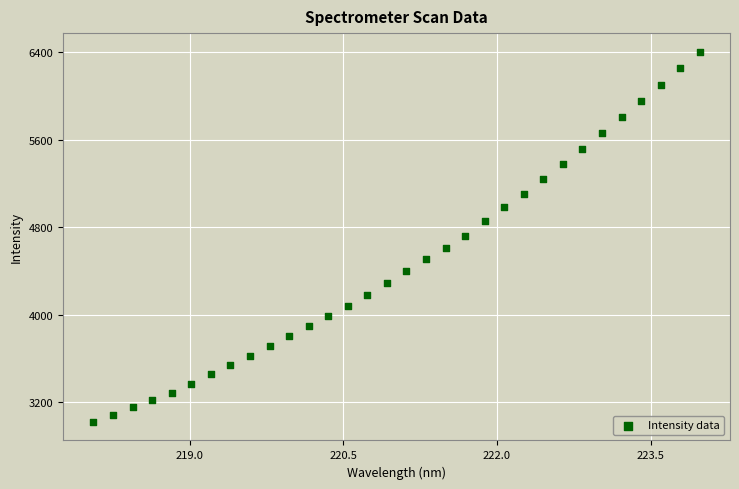

What is the range of Y values (max minus min)?

3389.1